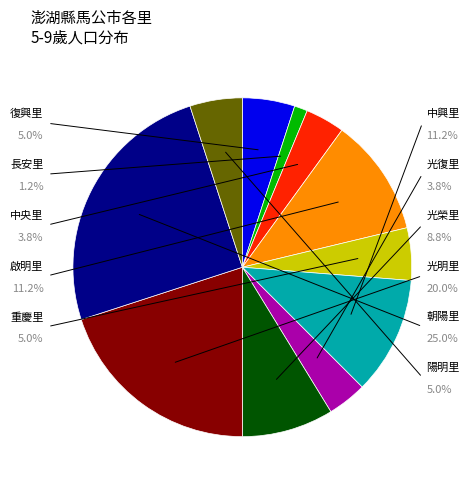

How many segments does this pie chart have?

11